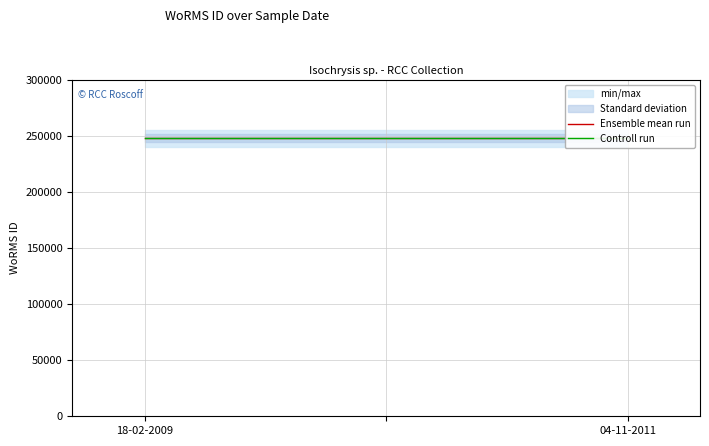

How many categories are shown in the chart?

3